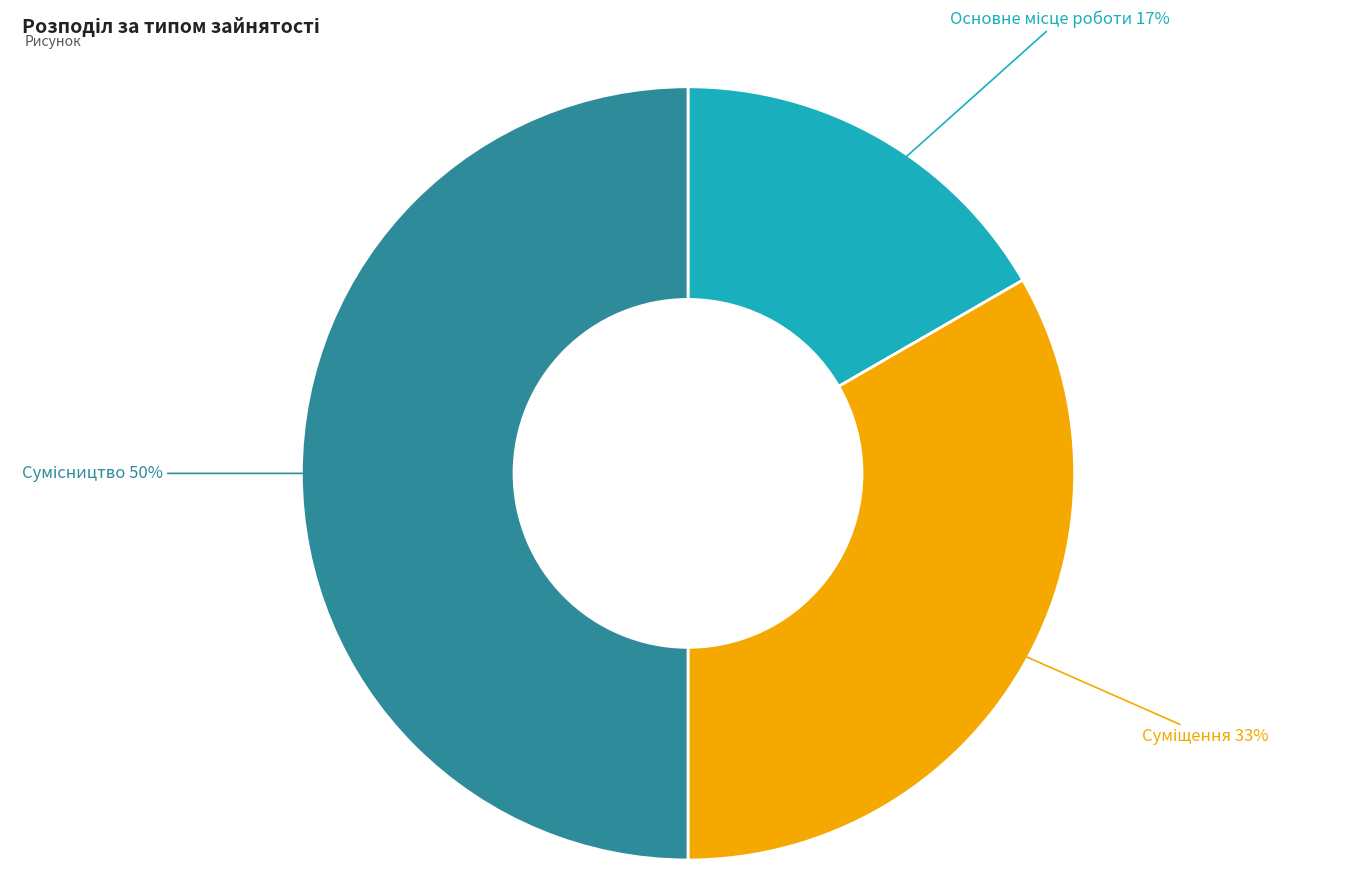

To the nearest percent, what is the average slice percentage?

33%